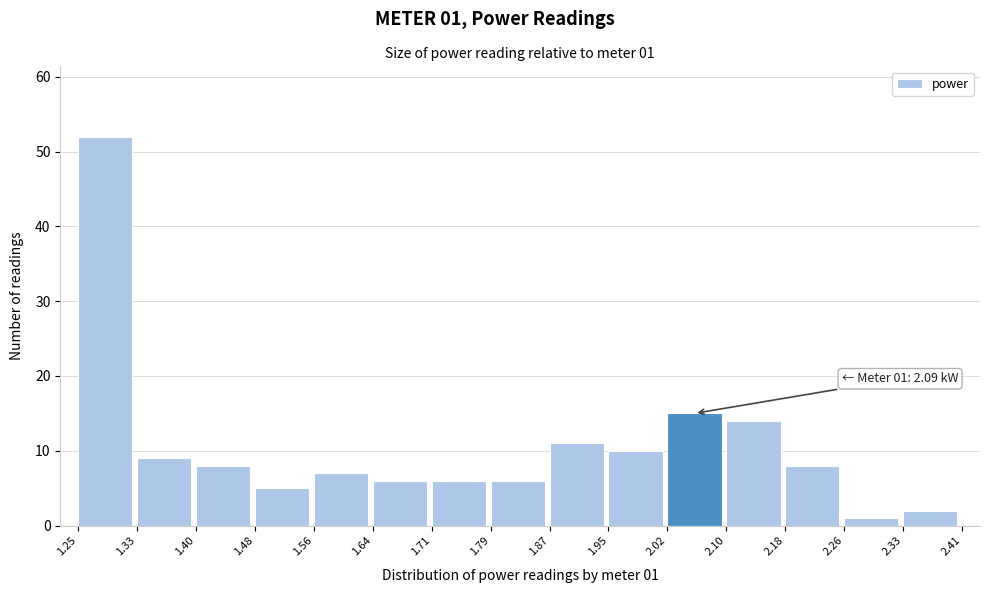

Over which range of the x-axis is the bar tallest?

1.25 to 1.33